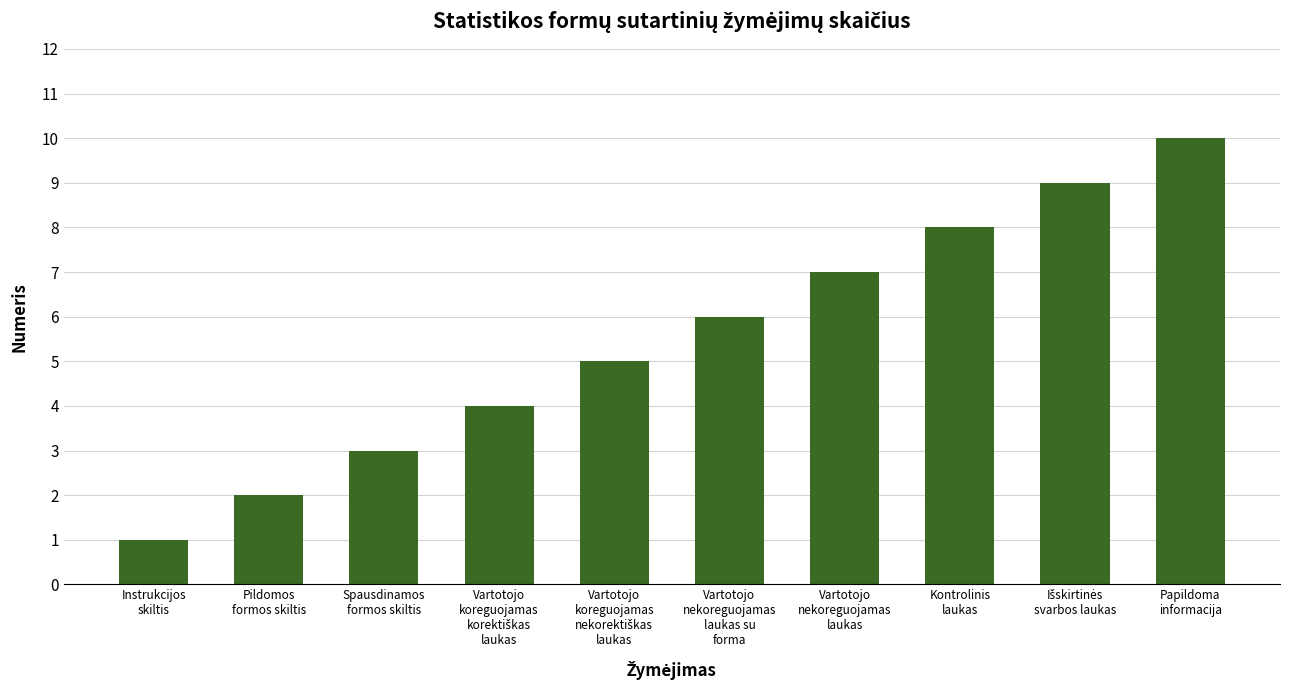

What is the difference between the maximum and minimum values?

9